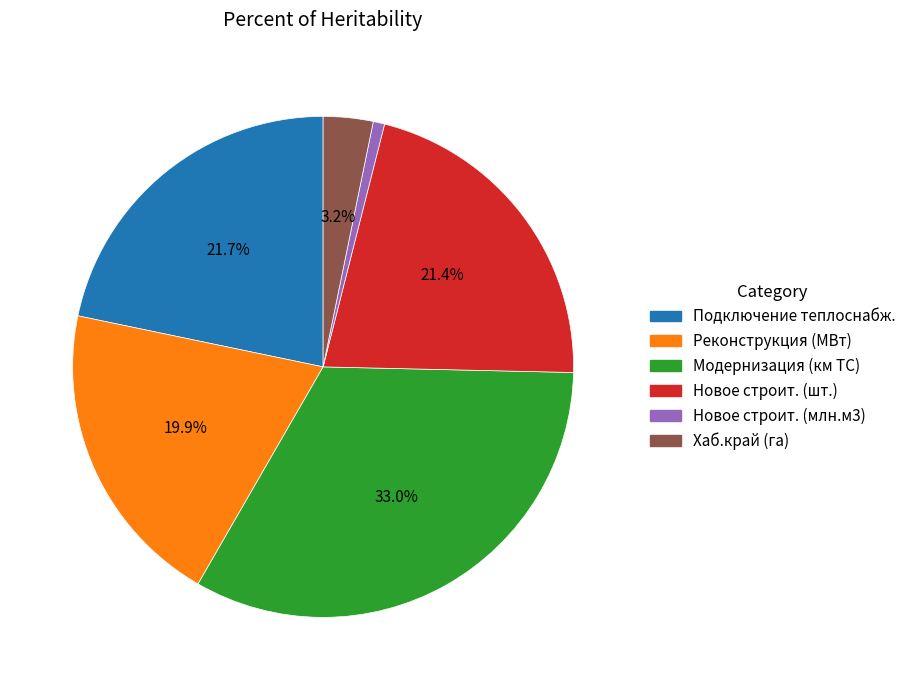

To the nearest percent, what is the difference between the largest and smallest slice percentages?

32%